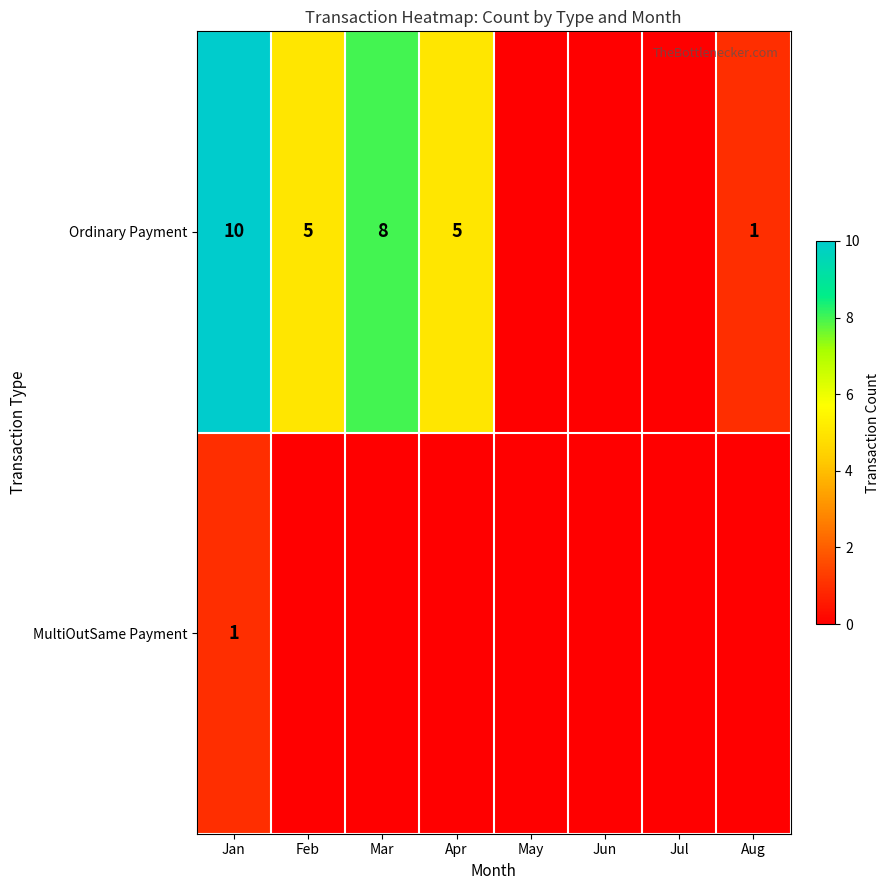

What is the spread (max minus min) of values at Jan?

9